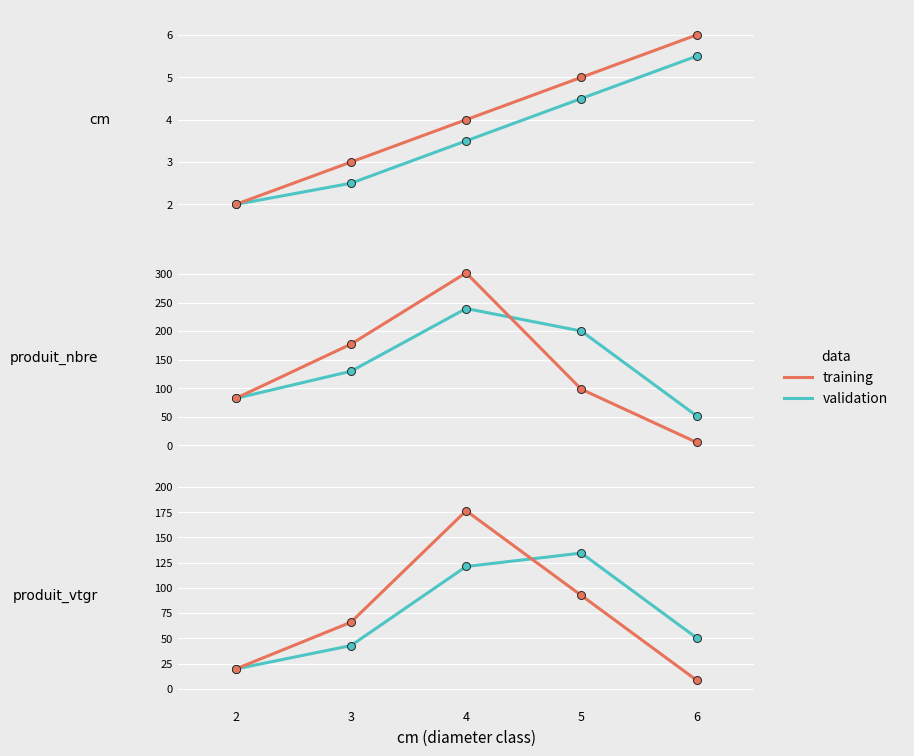

What is the spread (max minus min) of values at 3?

23.2